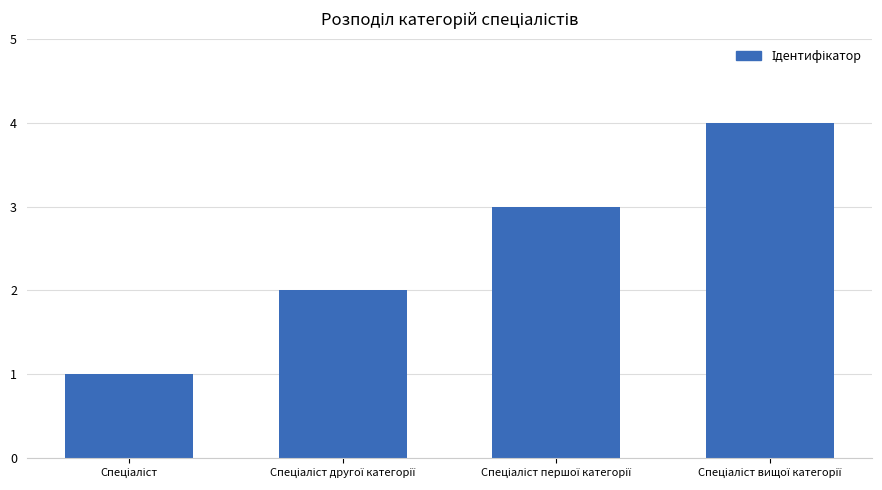

What is the difference between the maximum and minimum values?

3